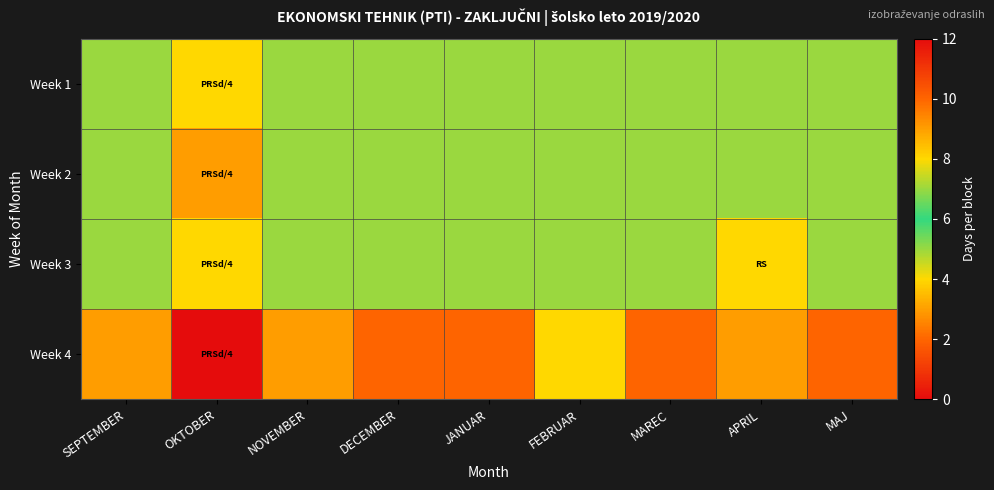

What is the total value across all series at APRIL?

31